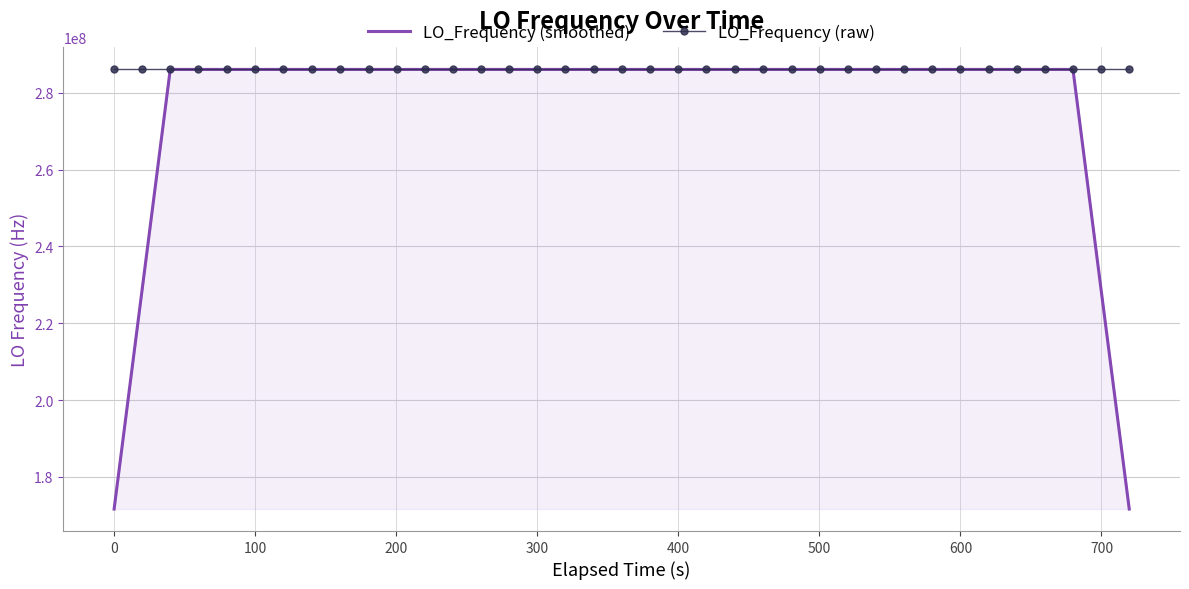

What is the maximum value for LO_Frequency (raw)?

286047004.5